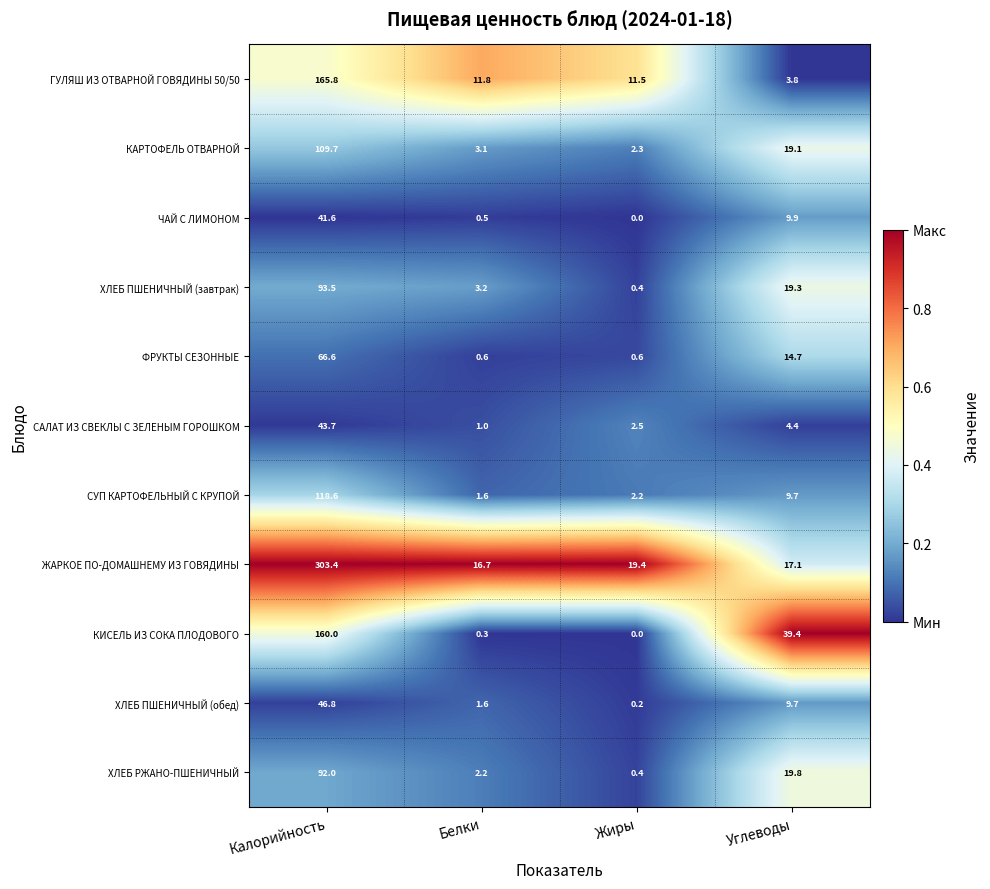

The value of ЧАЙ С ЛИМОНОМ at Калорийность is 41.6. True or false?

True